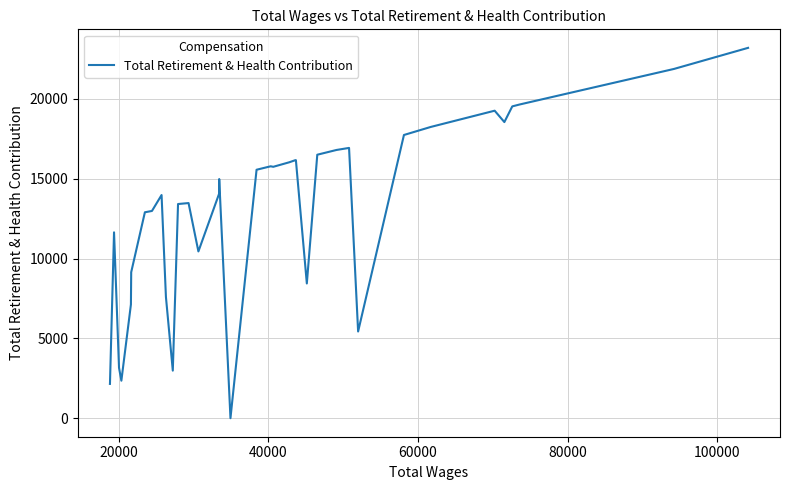

What is the difference between the maximum and minimum values?

23195